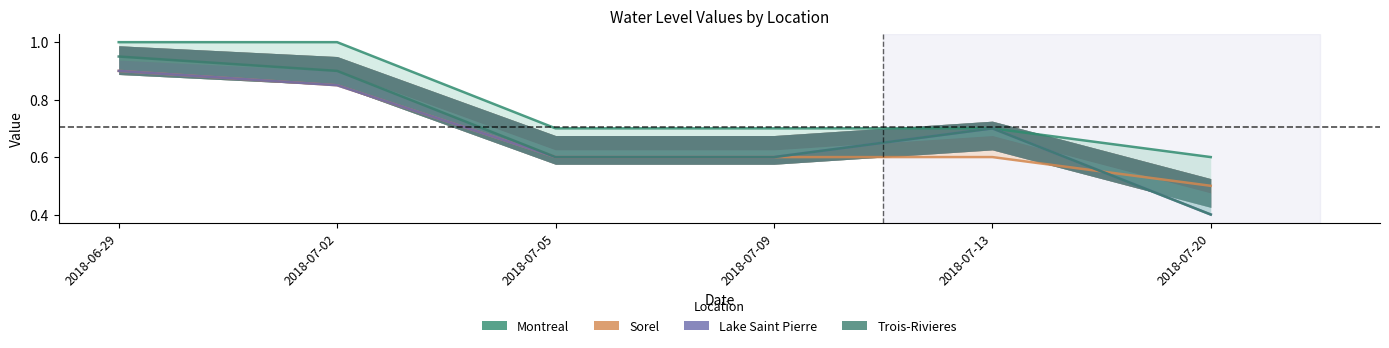

Which series has the largest total across all categories?

Montreal